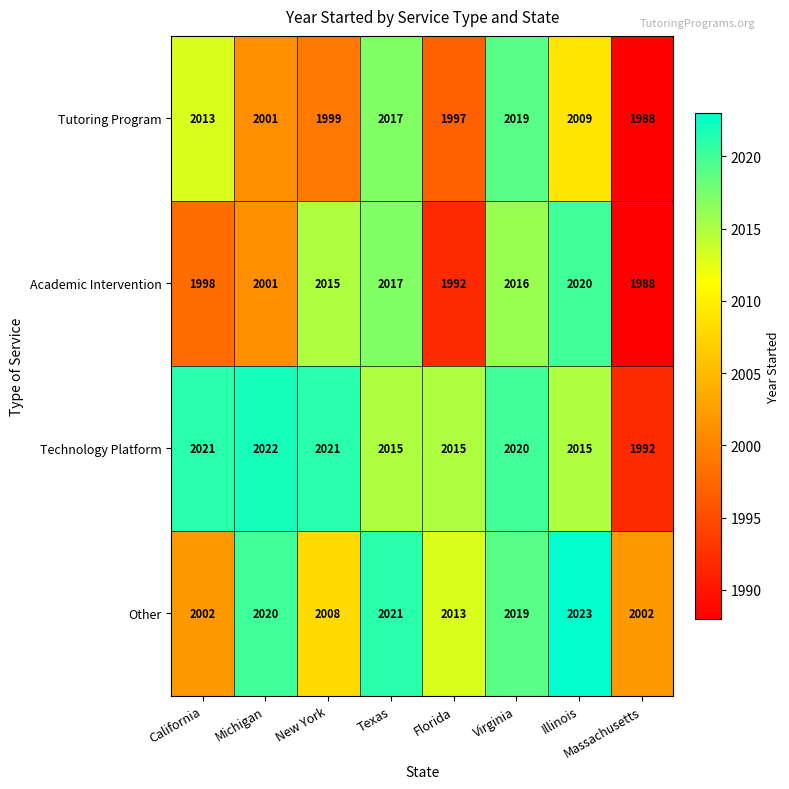

What is the minimum value shown in the chart?

1988